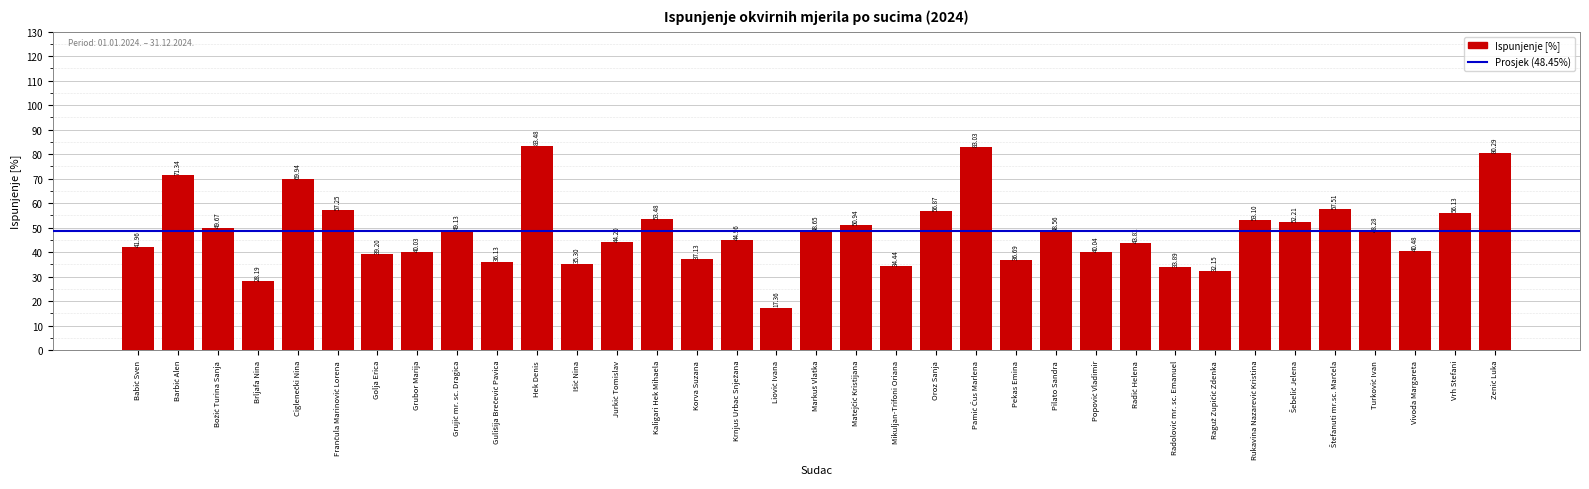

What is the average value?

48.5